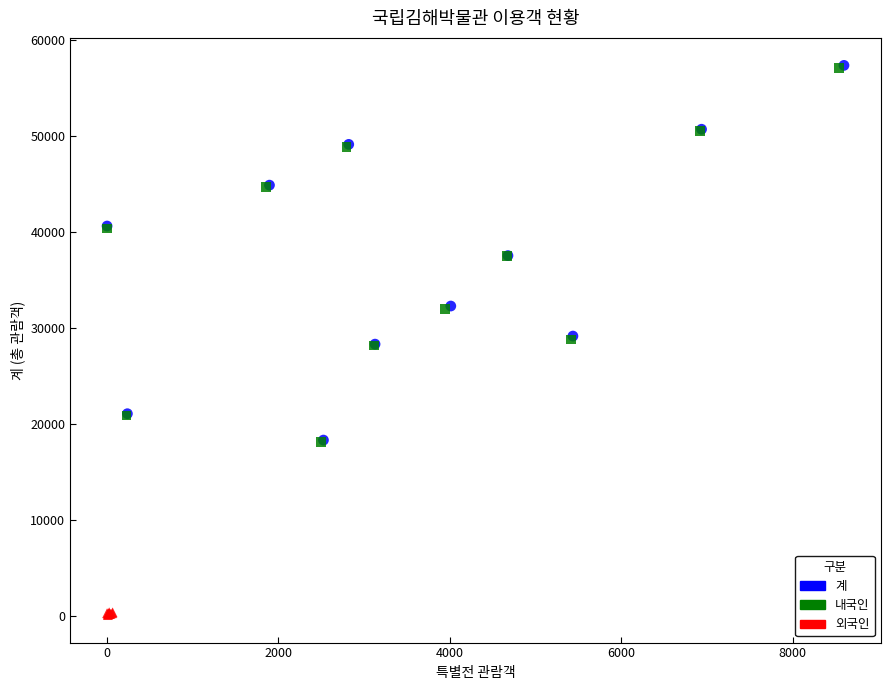

Which series has the widest spread of Y values?

계